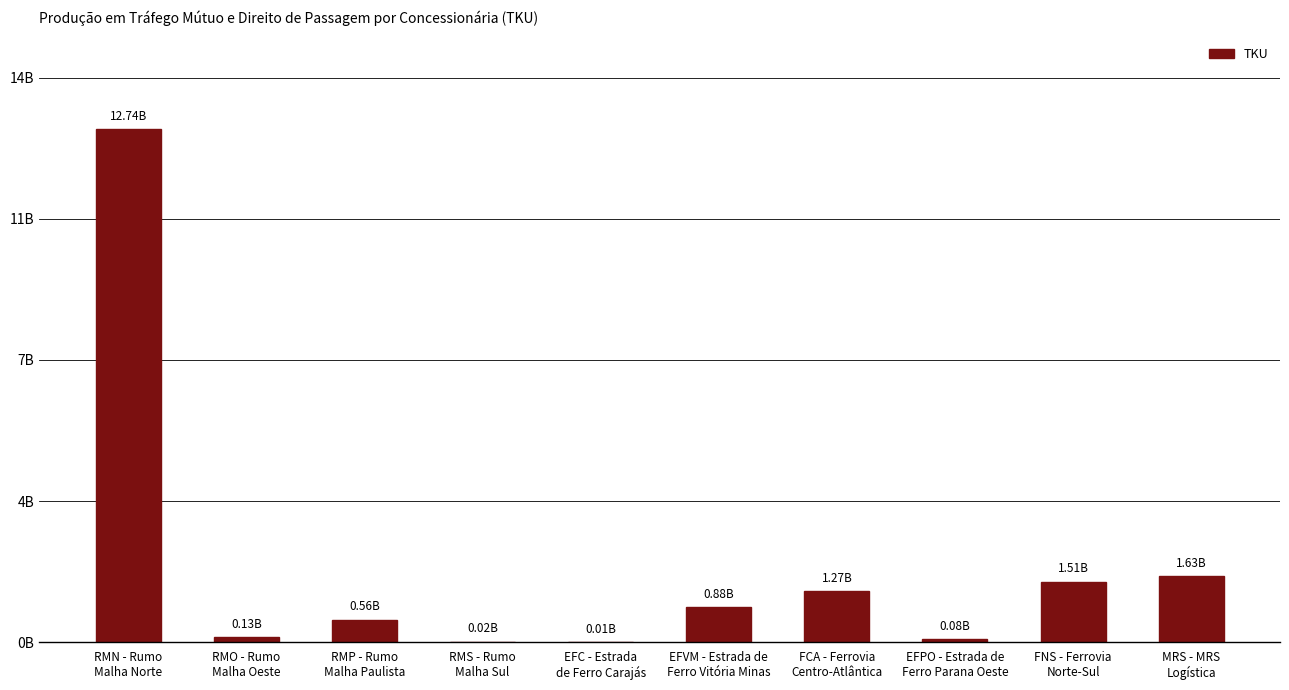

Which label corresponds to the smallest value in the chart?

EFC - Estrada
de Ferro Carajás